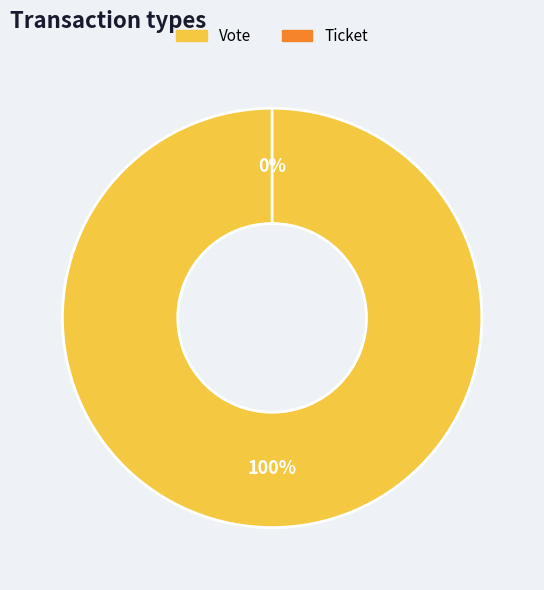

What percentage is NOT represented by Ticket?

100.0%